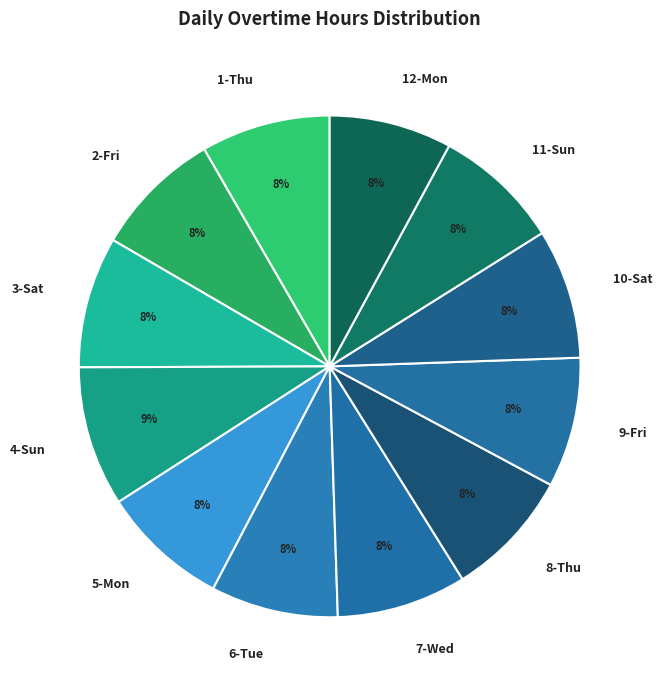

What is the largest slice in the pie chart?

4-Sun